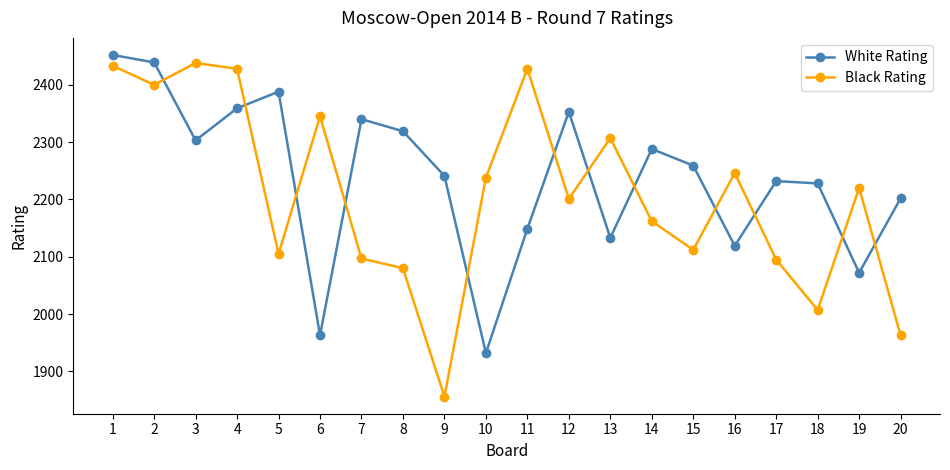

What is the sum of the Black Rating values at 13 and 8?

4387